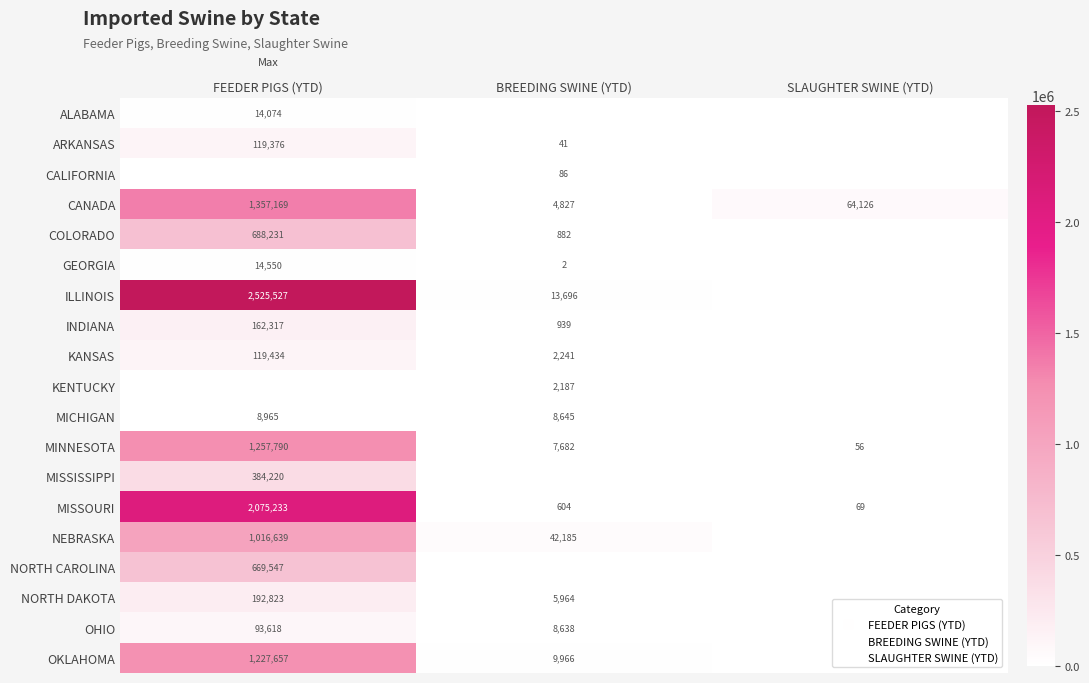

Rank the categories by ILLINOIS value from highest to lowest.

FEEDER PIGS (YTD), BREEDING SWINE (YTD), SLAUGHTER SWINE (YTD)